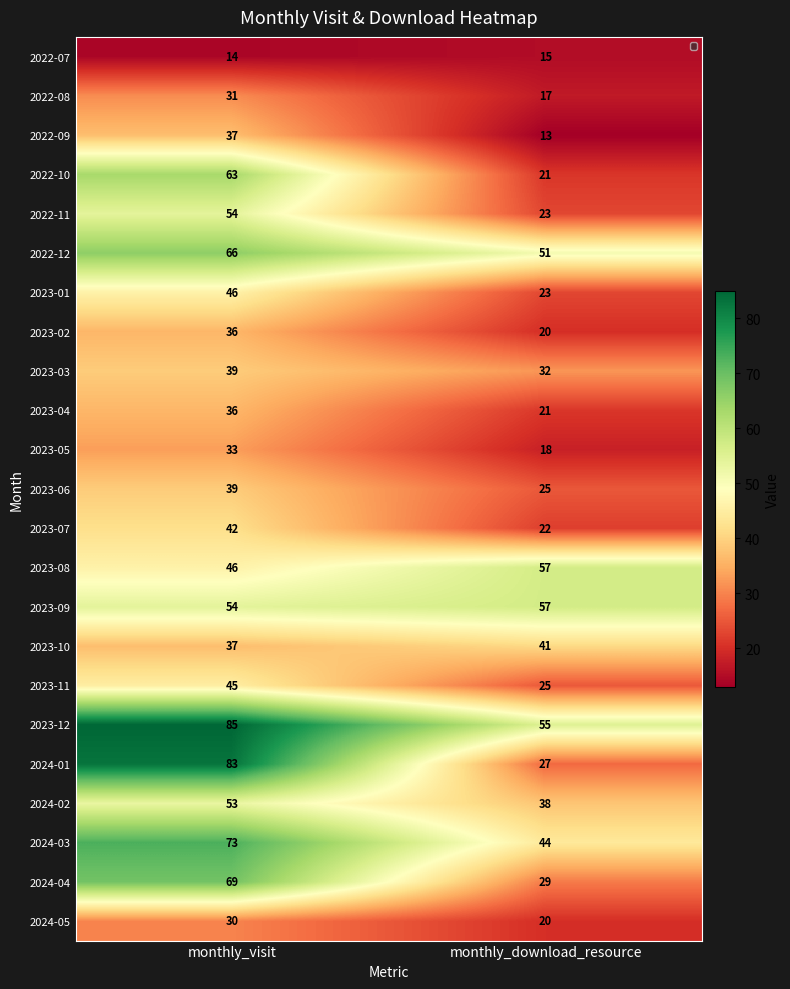

Is the value of 2023-01 at monthly_visit greater than the value of 2023-05 at monthly_download_resource?

Yes